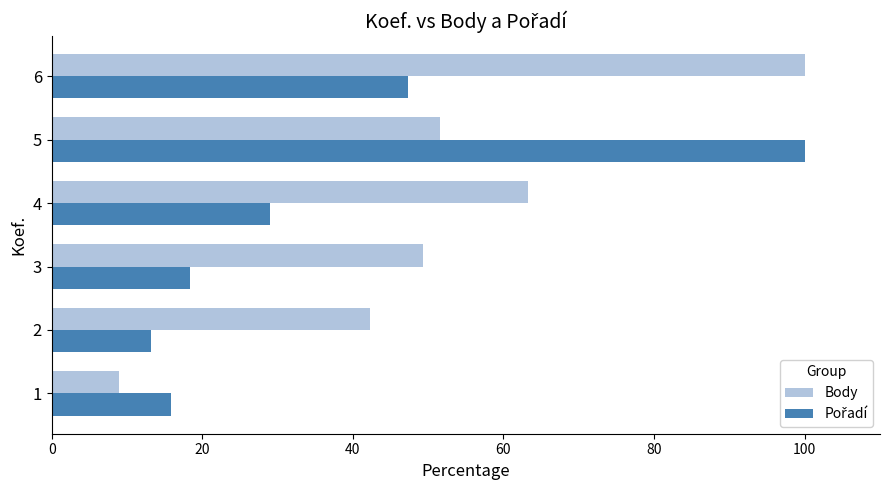

Which series has the largest total across all categories?

Body